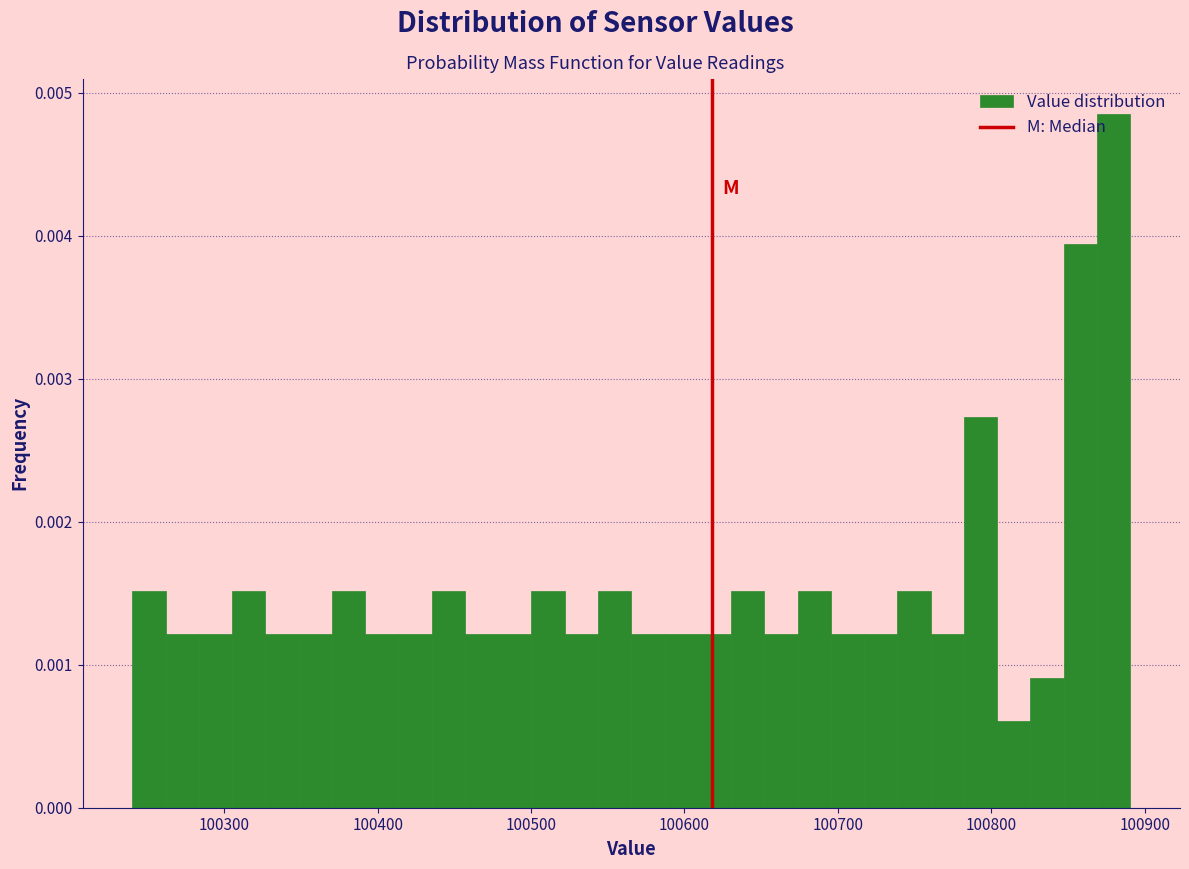

Around what value on the x-axis is the tallest bar? Give the approximate position of its centre, as read against the axis.

100880